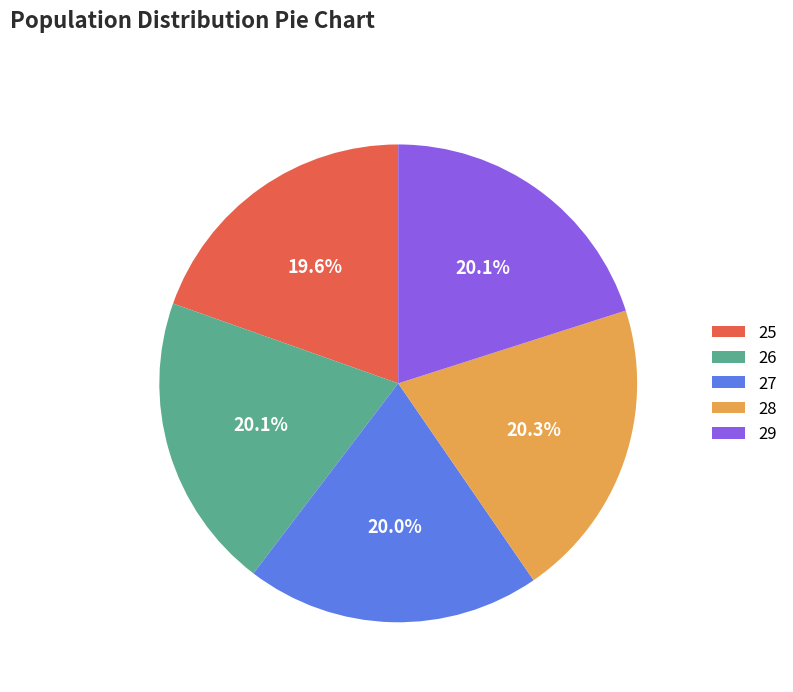

Does any single category account for the majority?

No